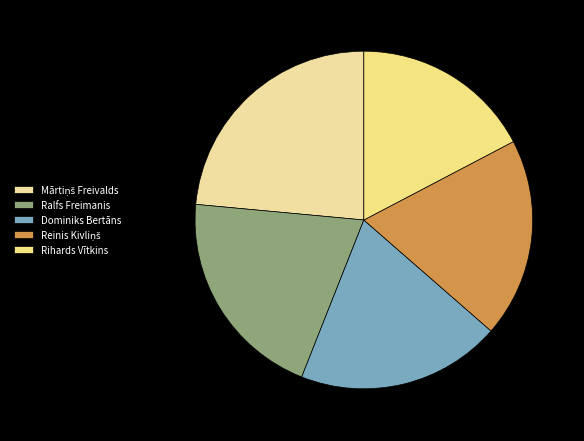

How many segments does this pie chart have?

5